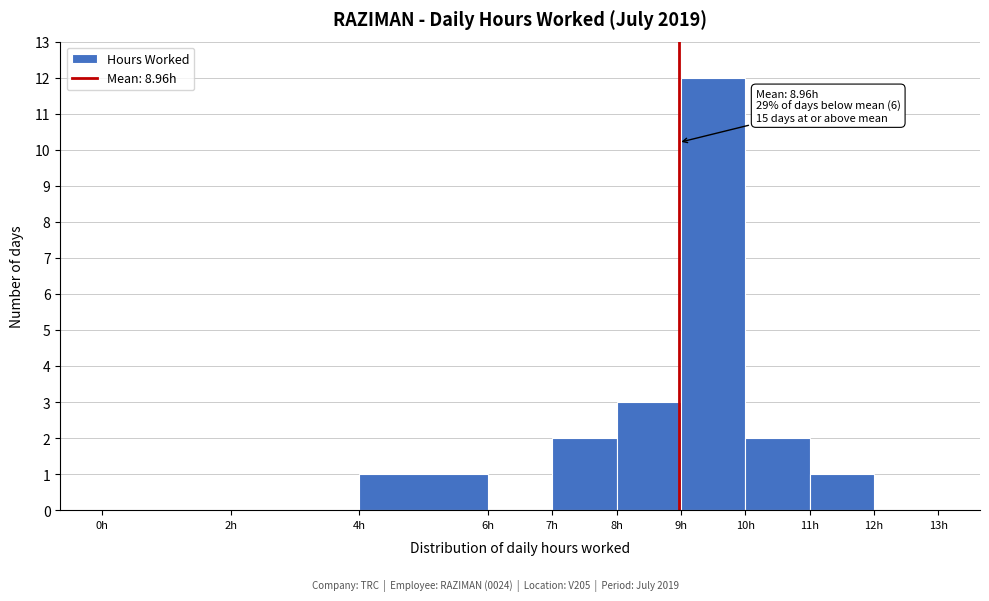

Which range on the x-axis has the tallest bar?

9 to 10